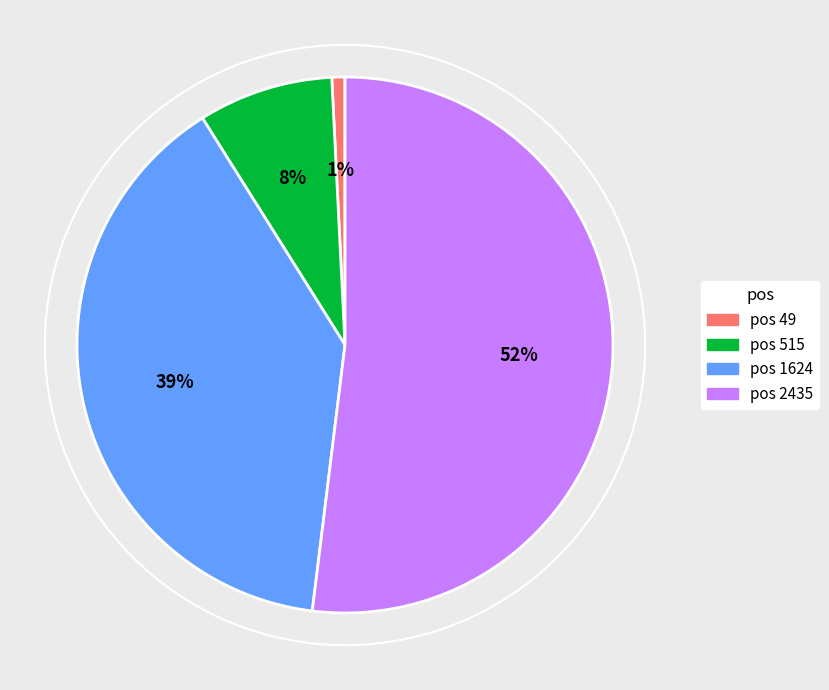

Which slice represents more than half of the pie?

2435